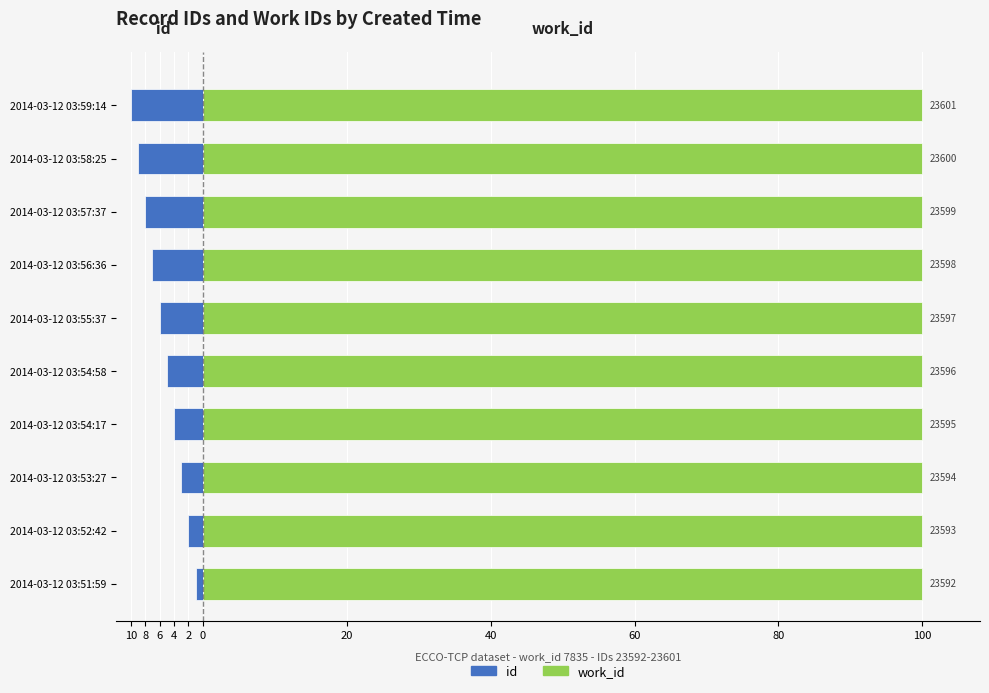

True or false: work_id has a value of 1.1 at 6.

False